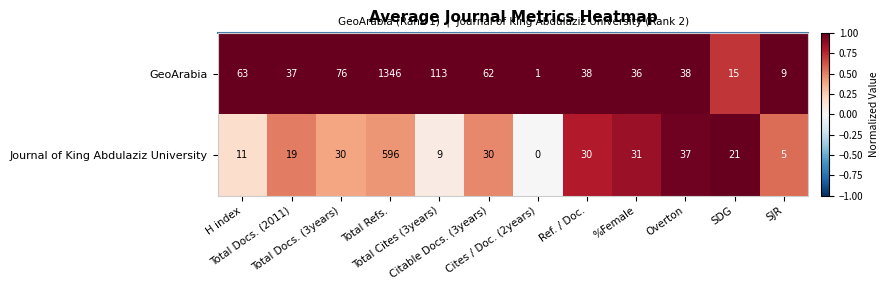

What is the sum of all GeoArabia values?

1834